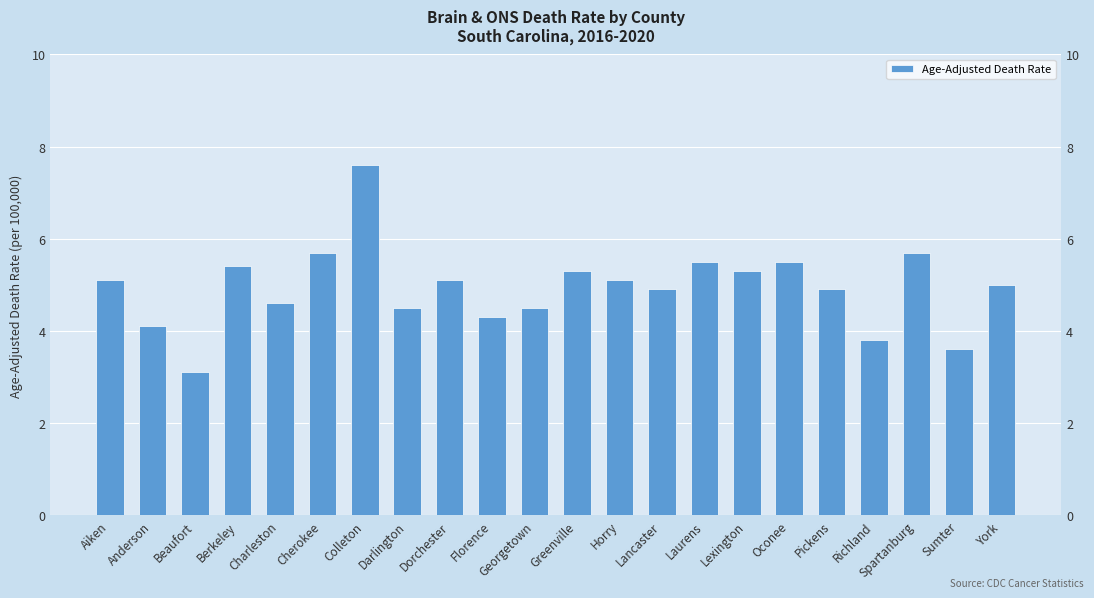

What is the label of the 3rd bar from the right?

Spartanburg